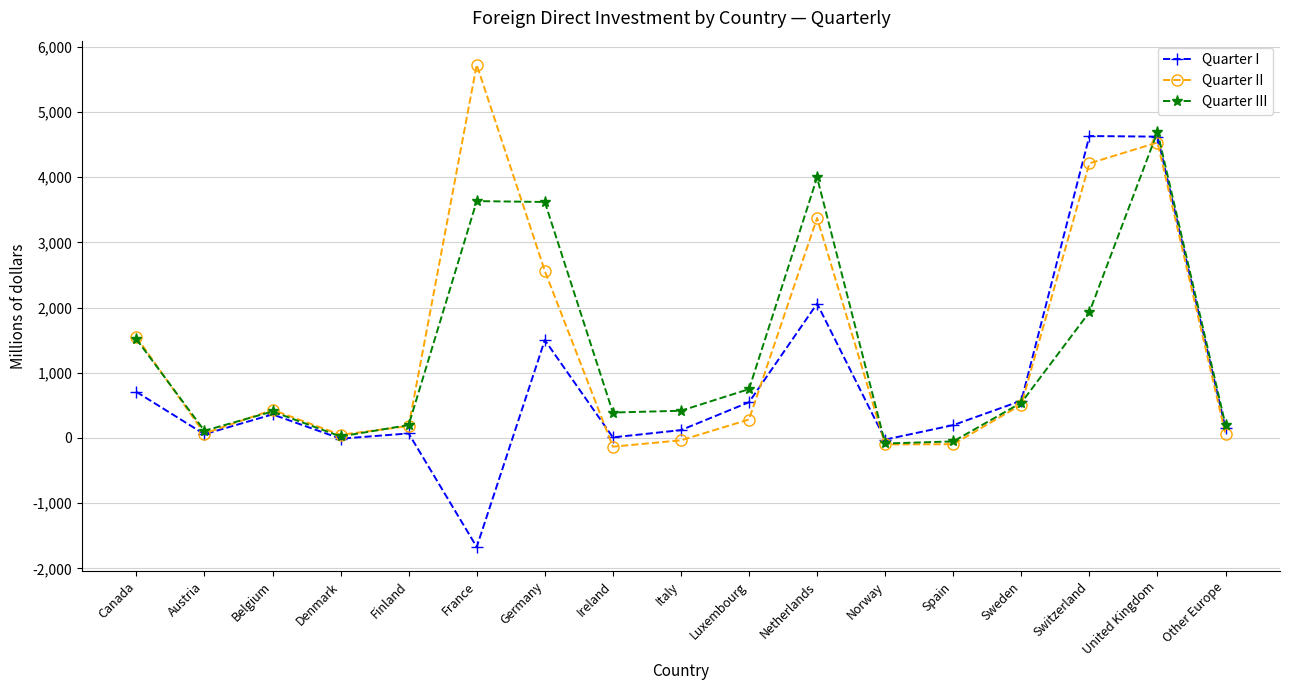

What is the minimum value shown in the chart?

-1672